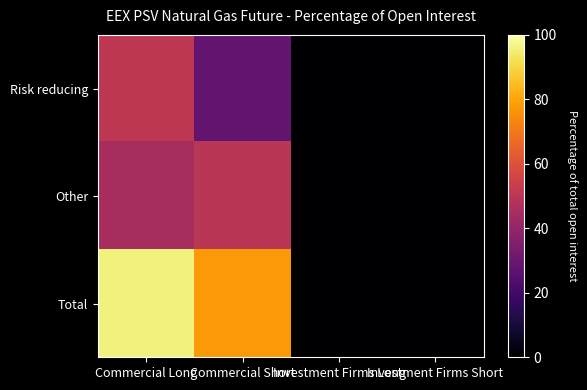

At which category is the sum across all series the highest?

Commercial Long